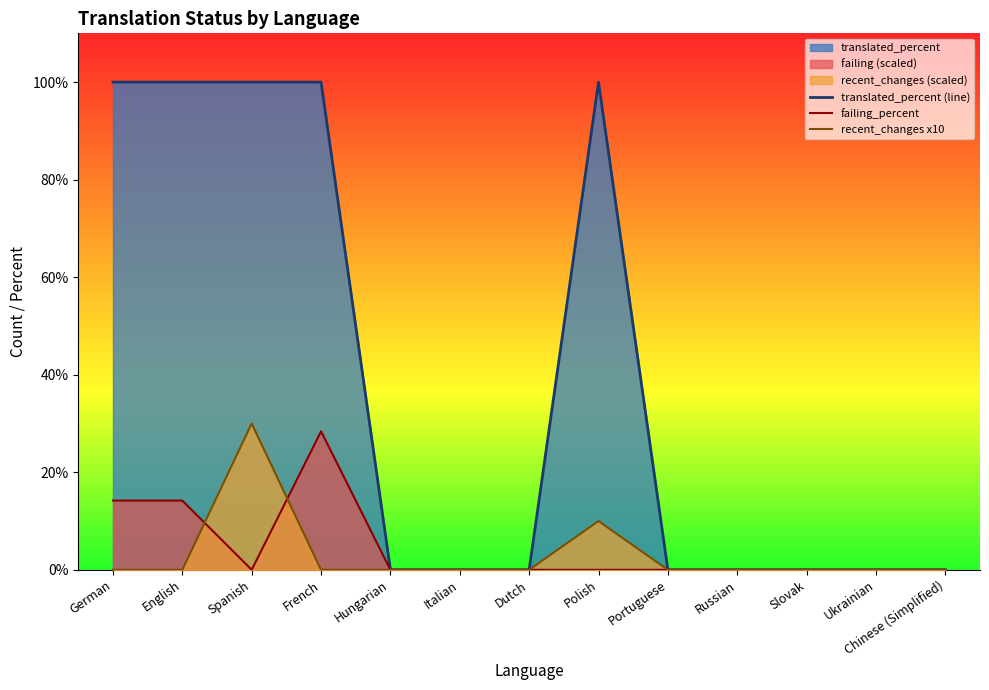

True or false: recent_changes x10 has a value of 3.4 at Polish.

False